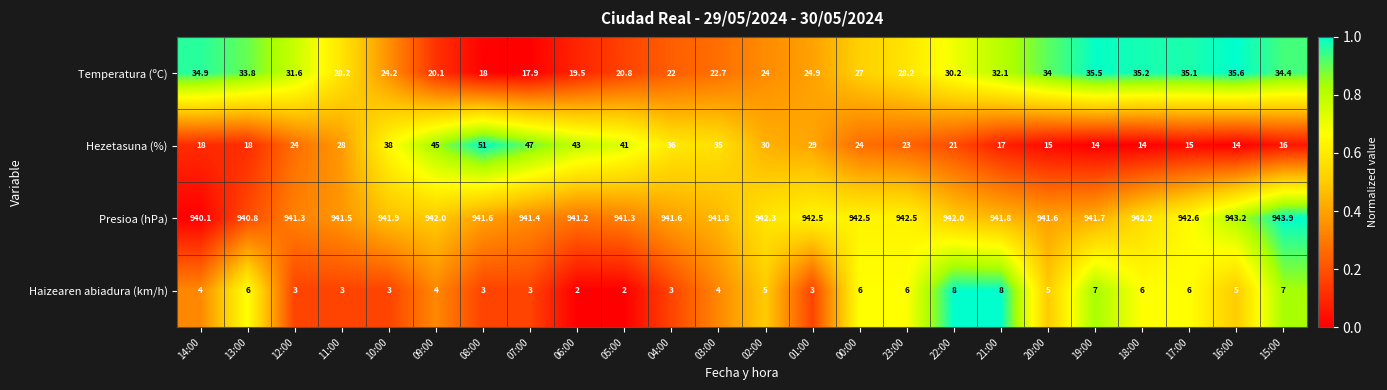

What is the lowest value of the Haizearen abiadura (km/h) series?

2.0